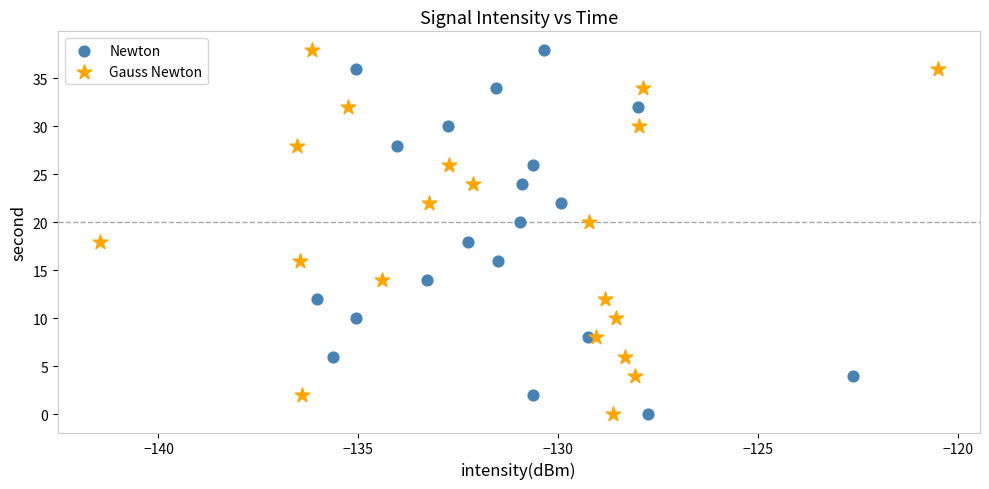

What are all the series names shown in the legend?

Newton, Gauss Newton